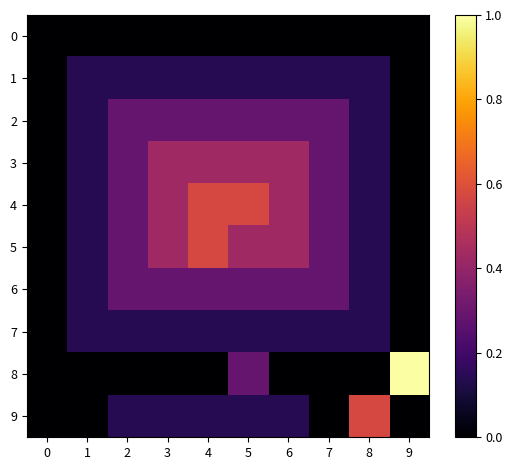

Reading left to right, list all the values displayed in this chart.

0: 0=0.0	1=0.0	2=0.0	3=0.0	4=0.0	5=0.0	6=0.0	7=0.0	8=0.0	9=0.0
1: 0=0.0	1=0.1	2=0.1	3=0.1	4=0.1	5=0.1	6=0.1	7=0.1	8=0.1	9=0.0
2: 0=0.0	1=0.1	2=0.3	3=0.3	4=0.3	5=0.3	6=0.3	7=0.3	8=0.1	9=0.0
3: 0=0.0	1=0.1	2=0.3	3=0.4	4=0.4	5=0.4	6=0.4	7=0.3	8=0.1	9=0.0
4: 0=0.0	1=0.1	2=0.3	3=0.4	4=0.6	5=0.6	6=0.4	7=0.3	8=0.1	9=0.0
5: 0=0.0	1=0.1	2=0.3	3=0.4	4=0.6	5=0.4	6=0.4	7=0.3	8=0.1	9=0.0
6: 0=0.0	1=0.1	2=0.3	3=0.3	4=0.3	5=0.3	6=0.3	7=0.3	8=0.1	9=0.0
7: 0=0.0	1=0.1	2=0.1	3=0.1	4=0.1	5=0.1	6=0.1	7=0.1	8=0.1	9=0.0
8: 0=0.0	1=0.0	2=0.0	3=0.0	4=0.0	5=0.3	6=0.0	7=0.0	8=0.0	9=1.0
9: 0=0.0	1=0.0	2=0.1	3=0.1	4=0.1	5=0.1	6=0.1	7=0.0	8=0.6	9=0.0